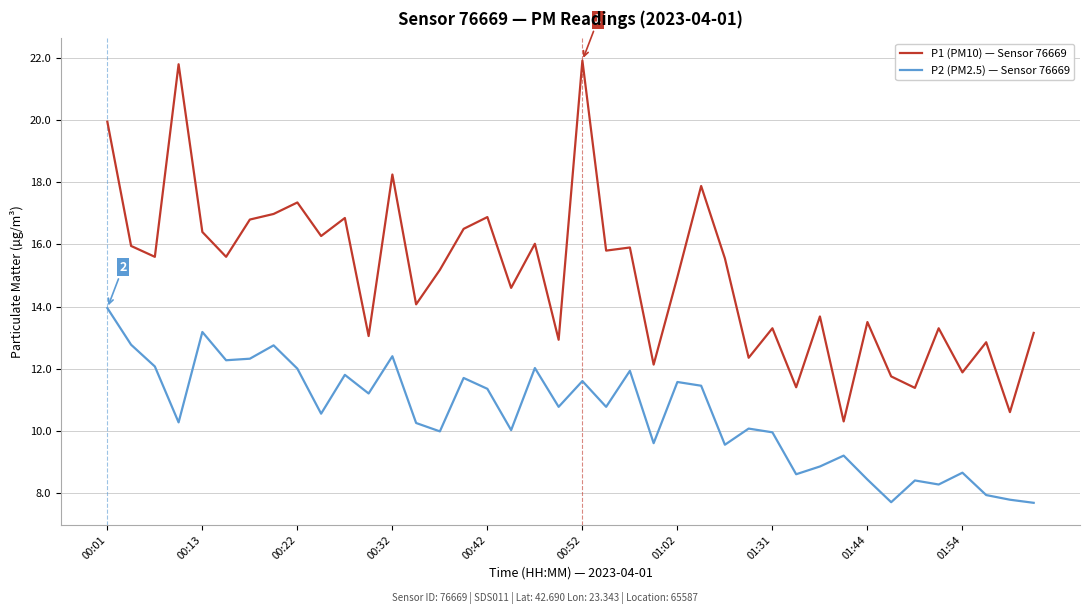

What is the maximum value for P1 (PM10) — Sensor 76669?

21.9